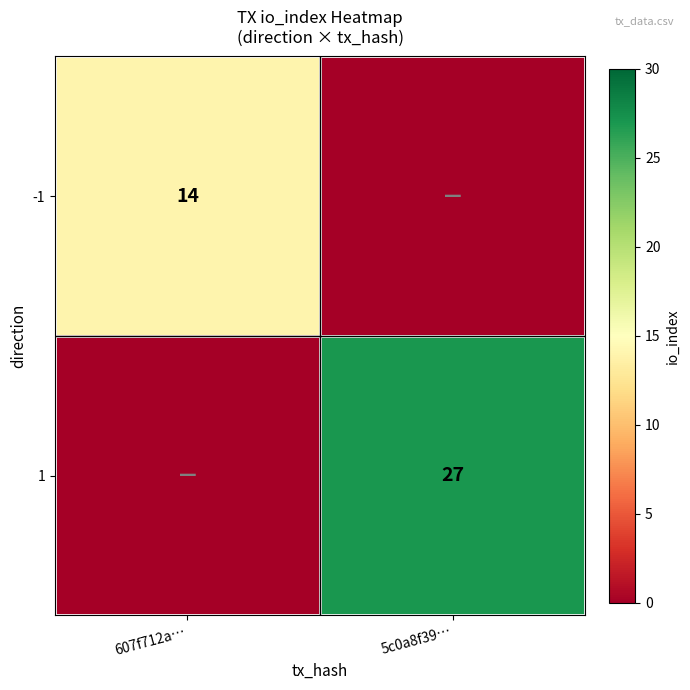

Is the value of -1 at 607f712a… greater than the value of 1 at 5c0a8f39…?

No